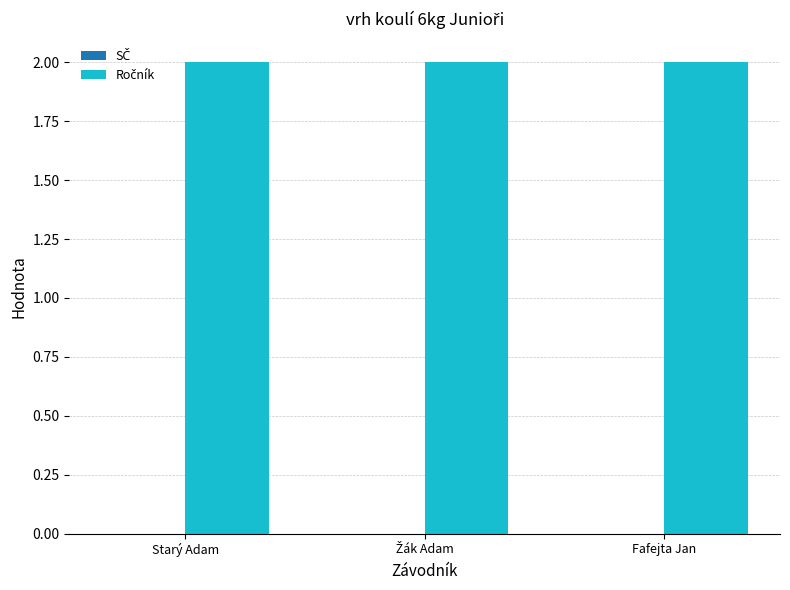

What are all the series names shown in the legend?

SČ, Ročník